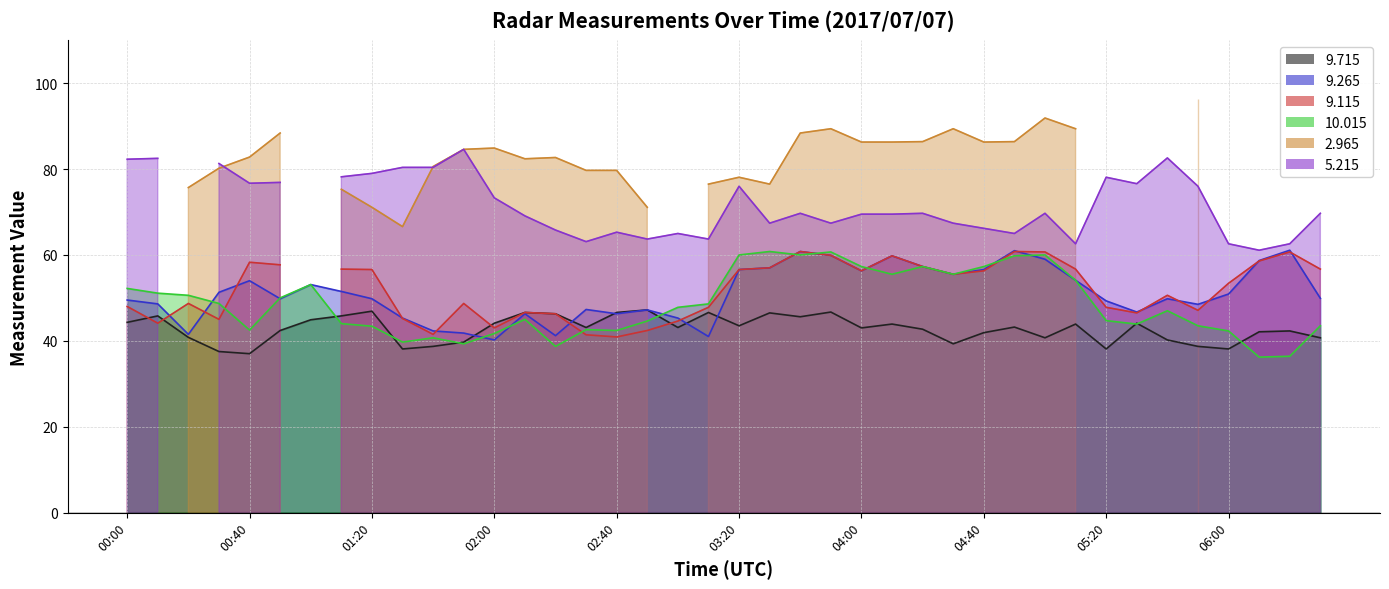

What value does the 10.015 series have at 05:10?

54.1